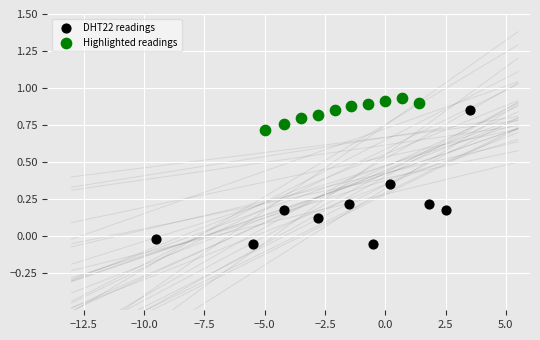

Which series has the widest spread of Y values?

DHT22 readings